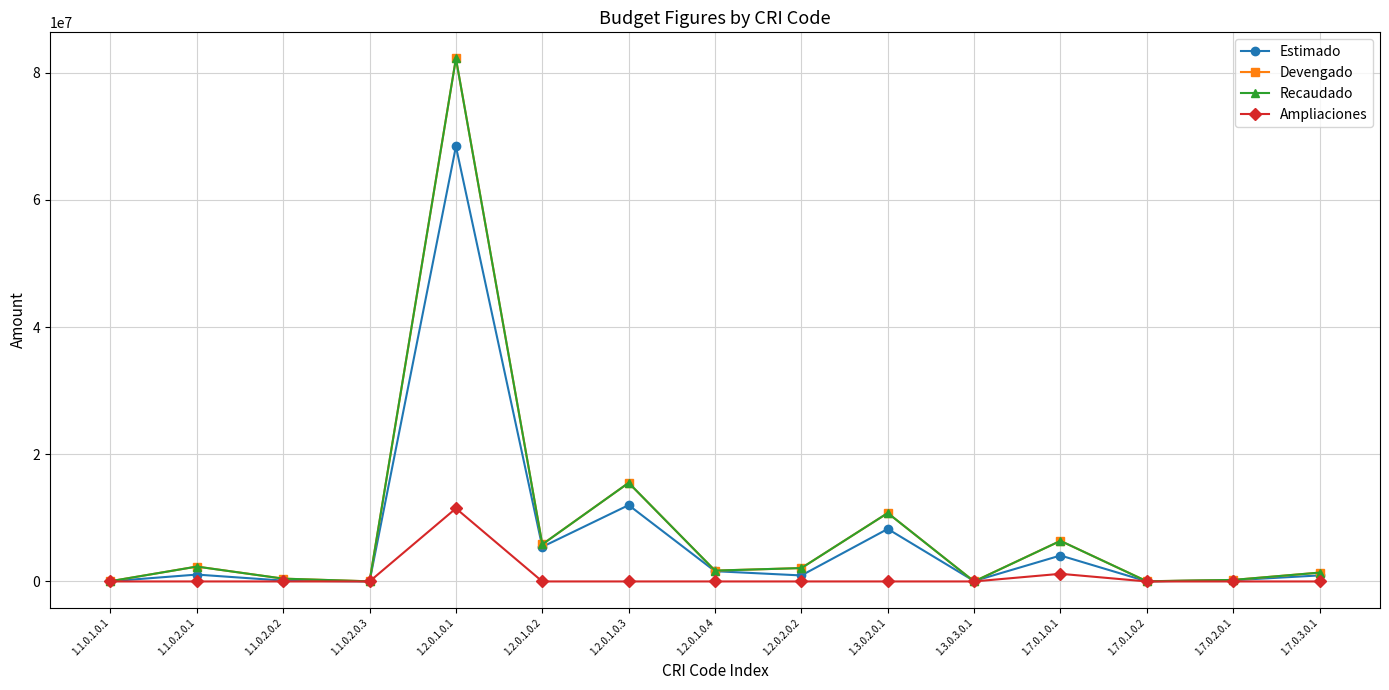

What is the maximum value shown in the chart?

82222127.3